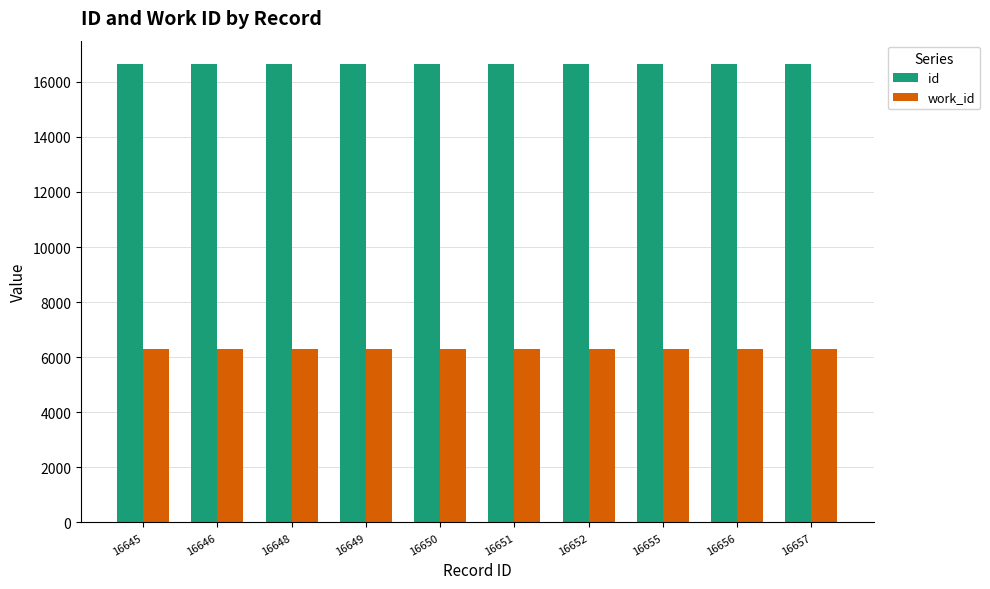

The work_id series shows 3305 at 16645. True or false?

False